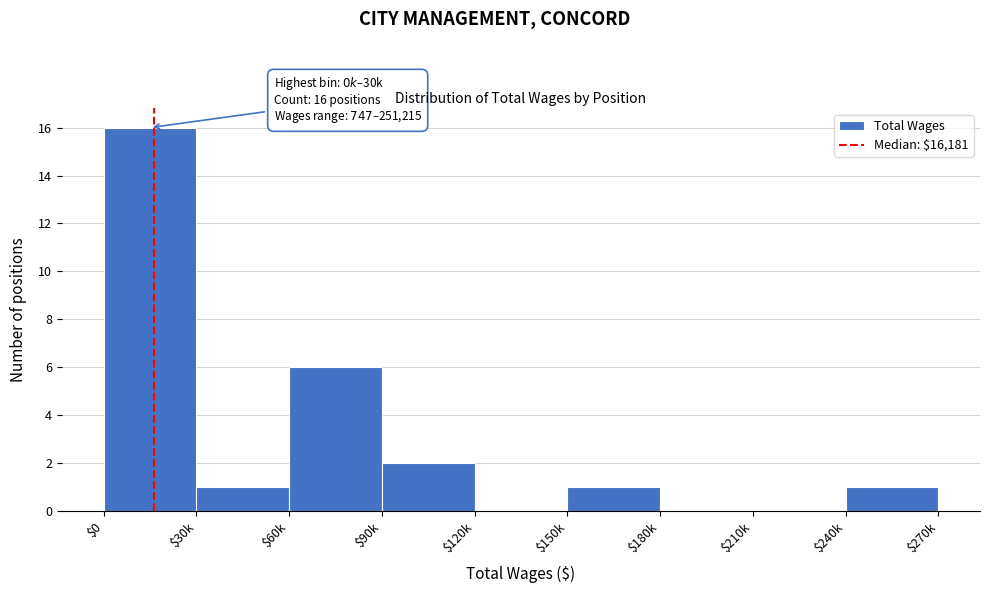

At which label is the value closest to 8?

$60k